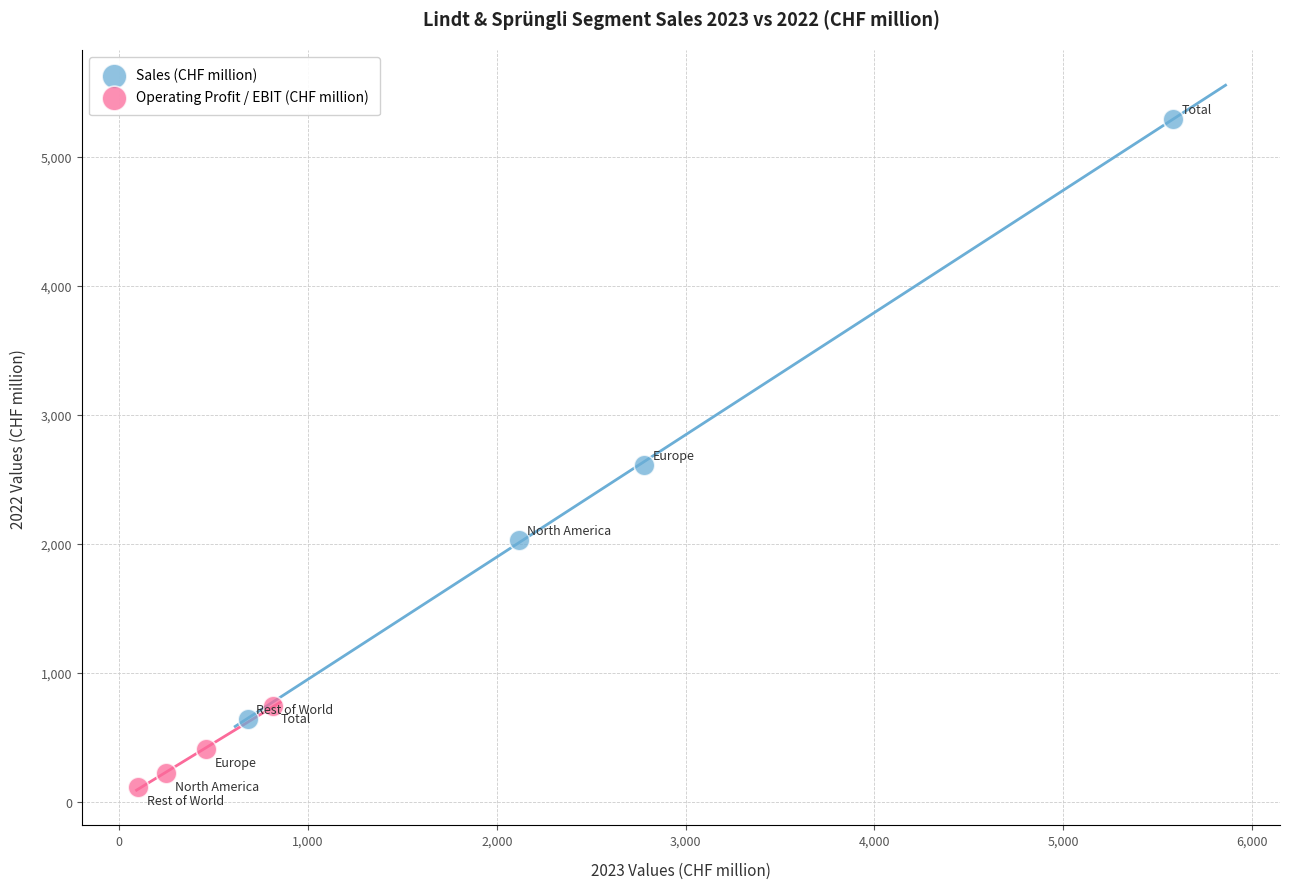

Which series has the largest Y range (max minus min)?

Sales (CHF million)